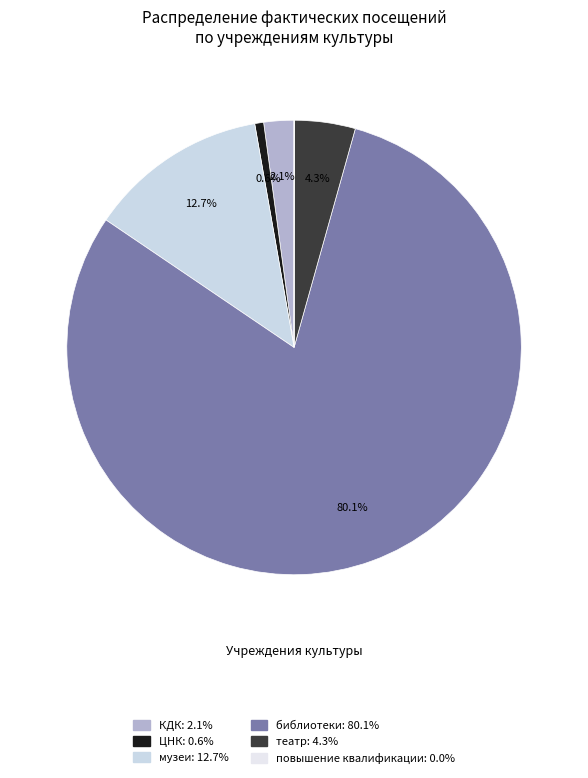

To the nearest percent, what portion does музеи represent?

13%